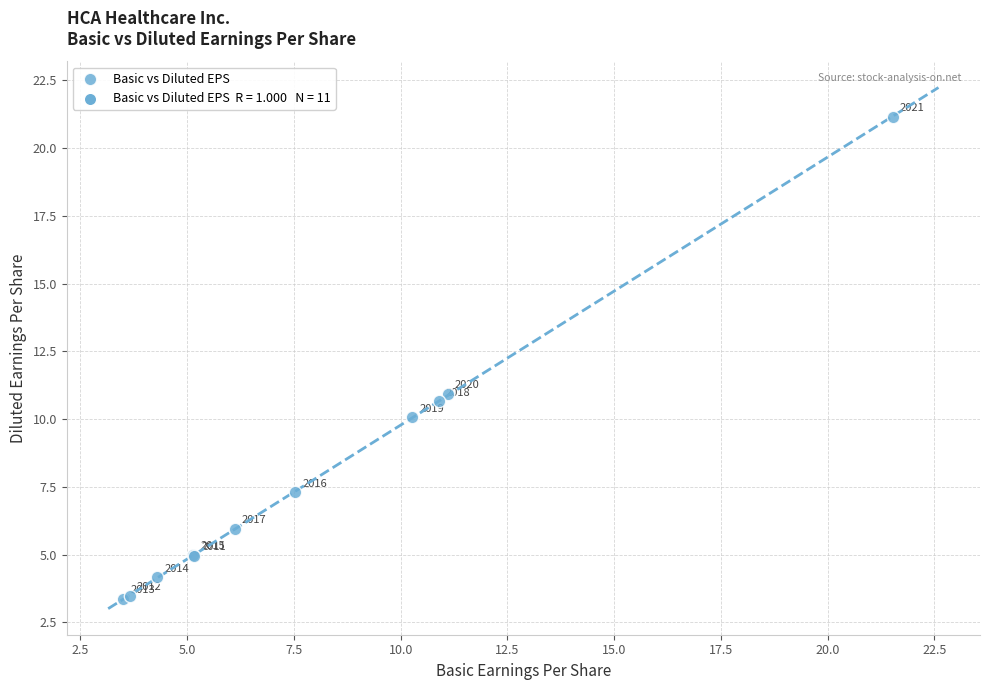

What Y value in the scatter plot is closest to 12?

10.9